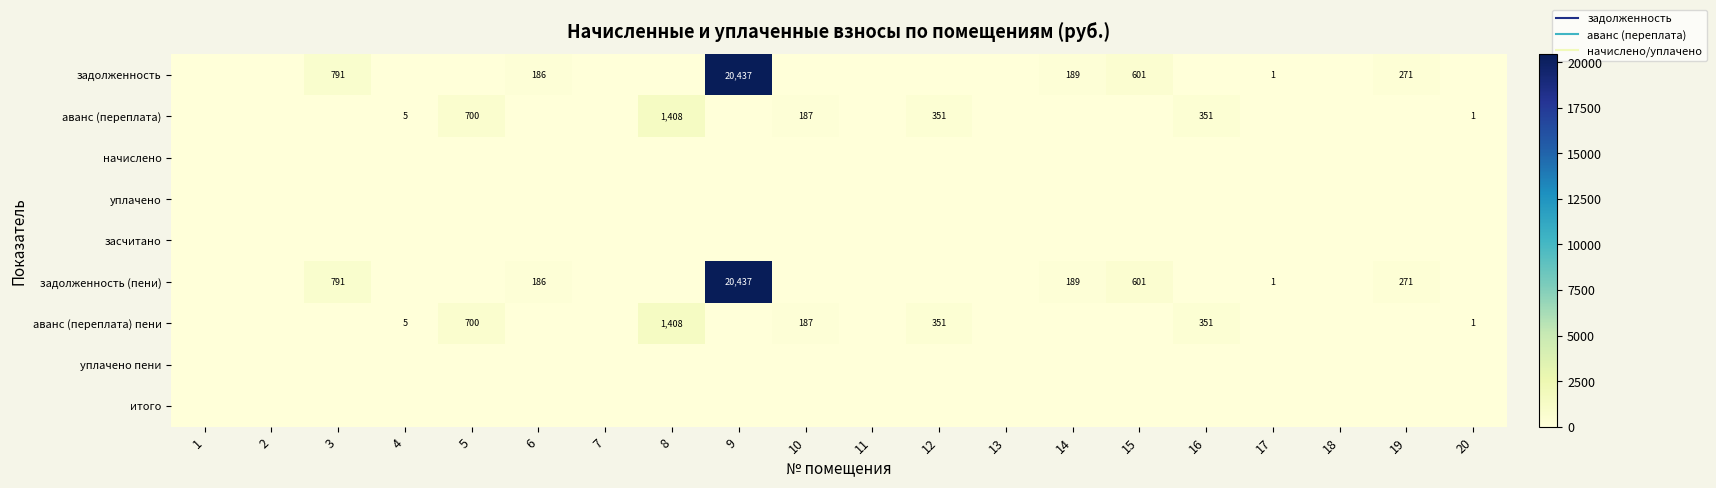

Count the number of categories in the chart.

20